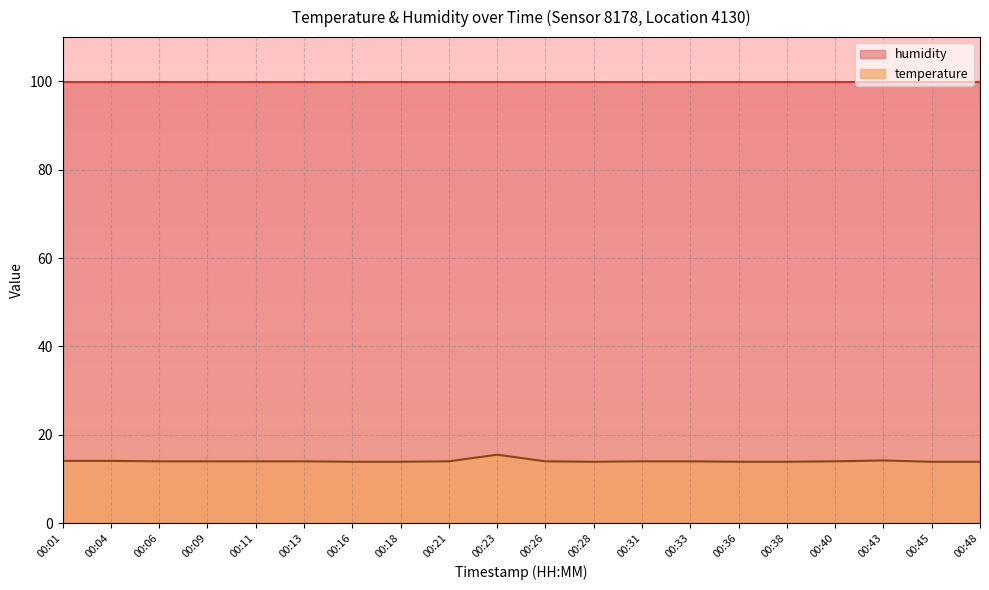

How many interior local peaks (higher than both neighbors) does the data have?

2